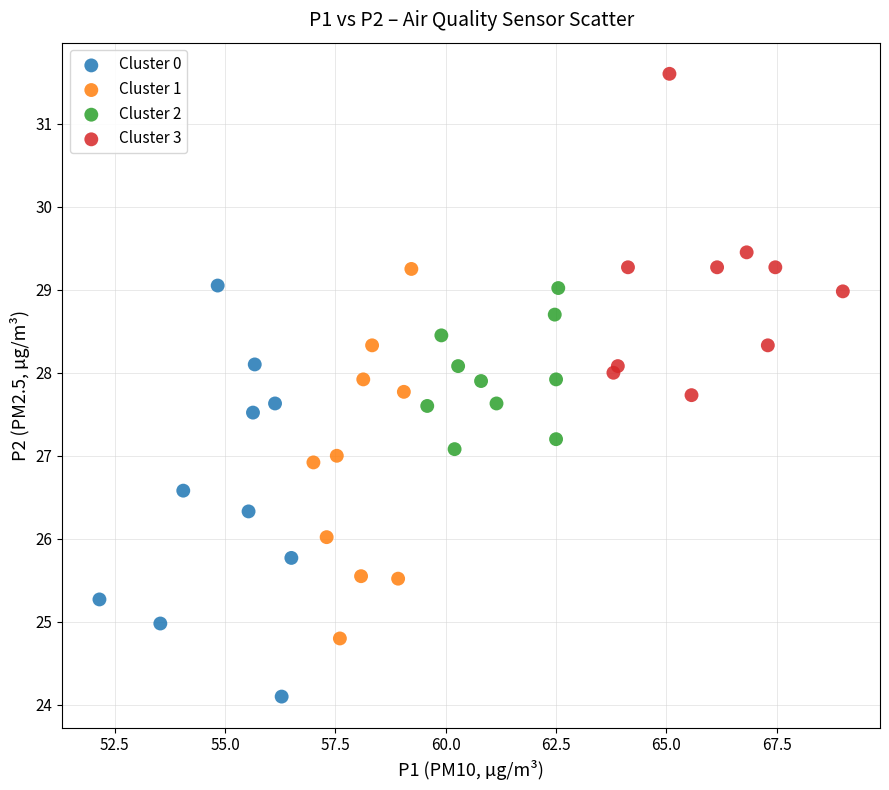

Which series has the largest Y range (max minus min)?

Cluster 0